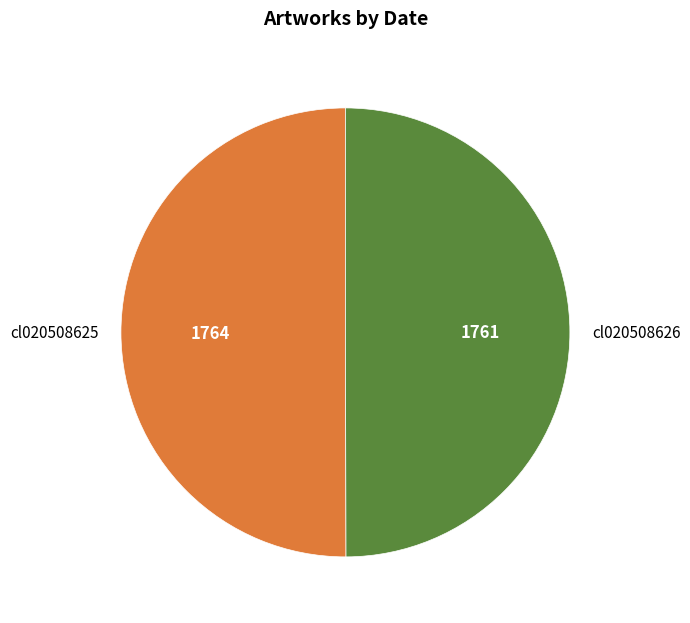

Approximately how many times larger is the value at cl020508626 compared to cl020508625?

1.0